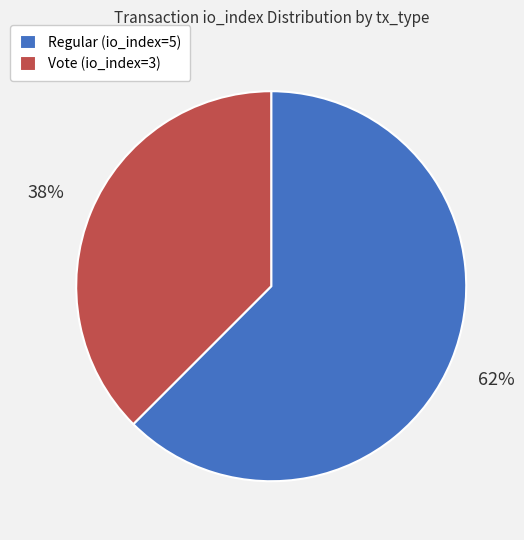

What percentage is the Vote (io_index=3) slice, to the nearest percent?

38%